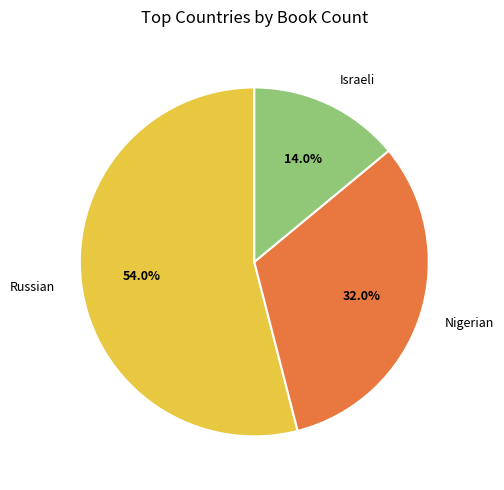

Approximately how many times larger is the value at Russian compared to Nigerian?

1.7